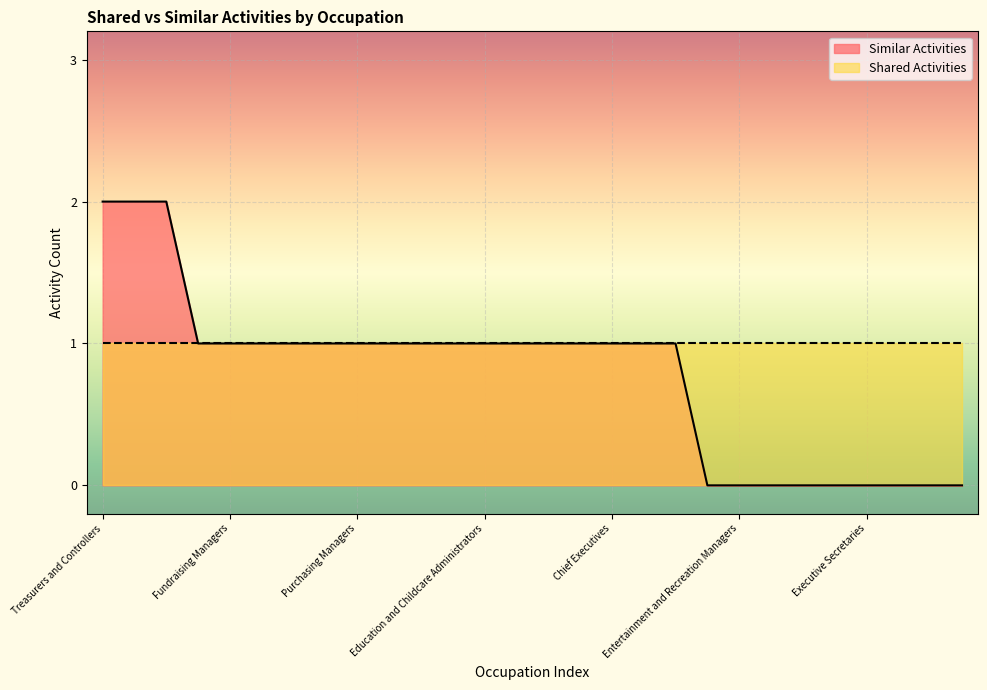

Rank the series by their average value, from lowest to highest.

Similar Activities, Shared Activities